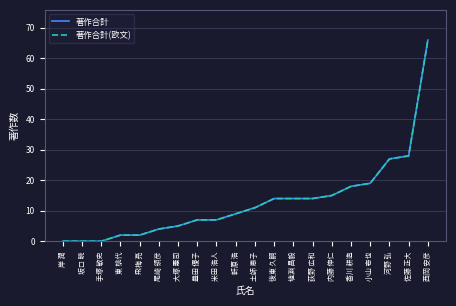

Does the chart have visible grid lines?

Yes